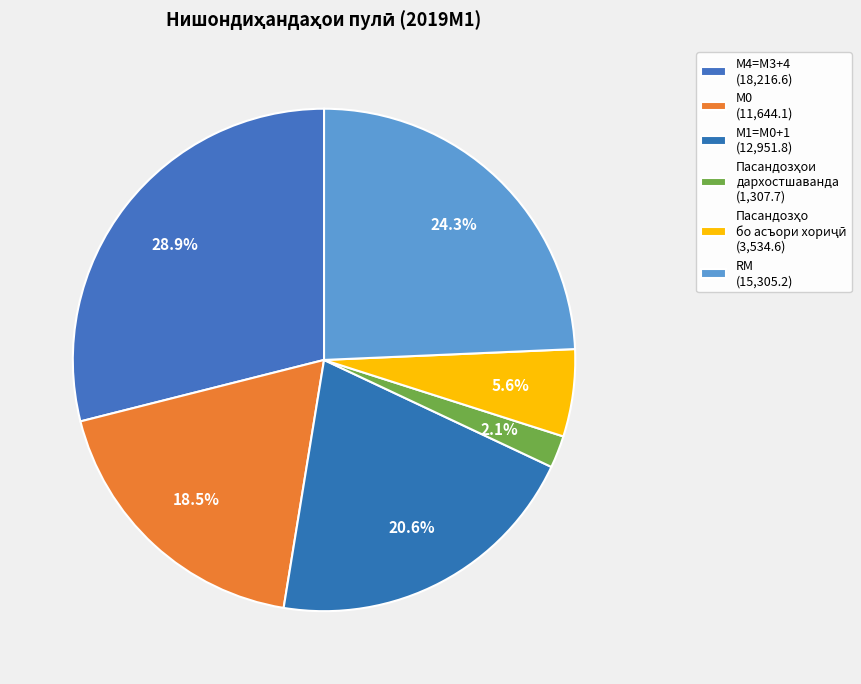

How many segments does this pie chart have?

6